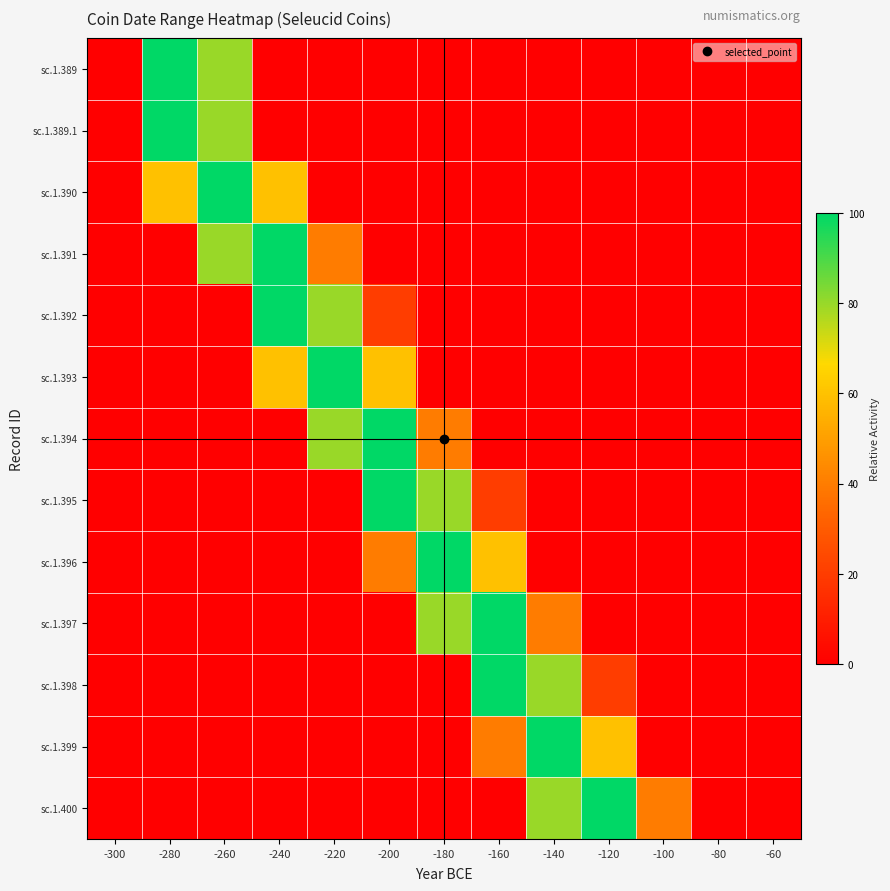

Rank the series by their maximum value, from highest to lowest.

sc.1.389, sc.1.389.1, sc.1.390, sc.1.391, sc.1.392, sc.1.393, sc.1.394, sc.1.395, sc.1.396, sc.1.397, sc.1.398, sc.1.399, sc.1.400